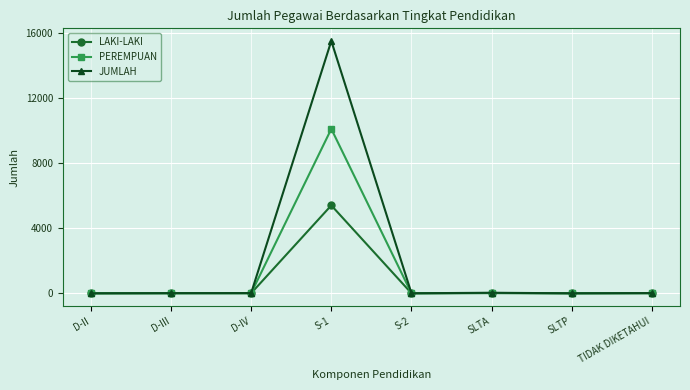

True or false: LAKI-LAKI has more than 0 points higher than both neighbors.

True